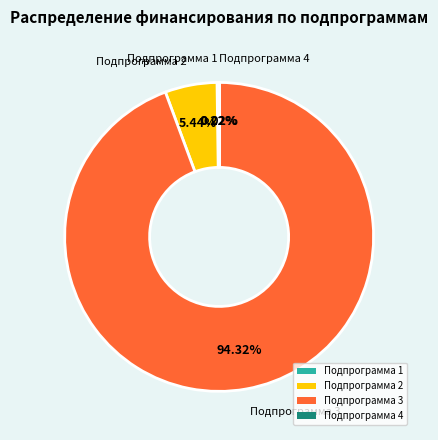

What is the majority slice?

Подпрограмма 3